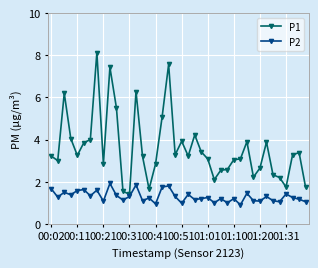

What is the average value of the P1 series?

3.6